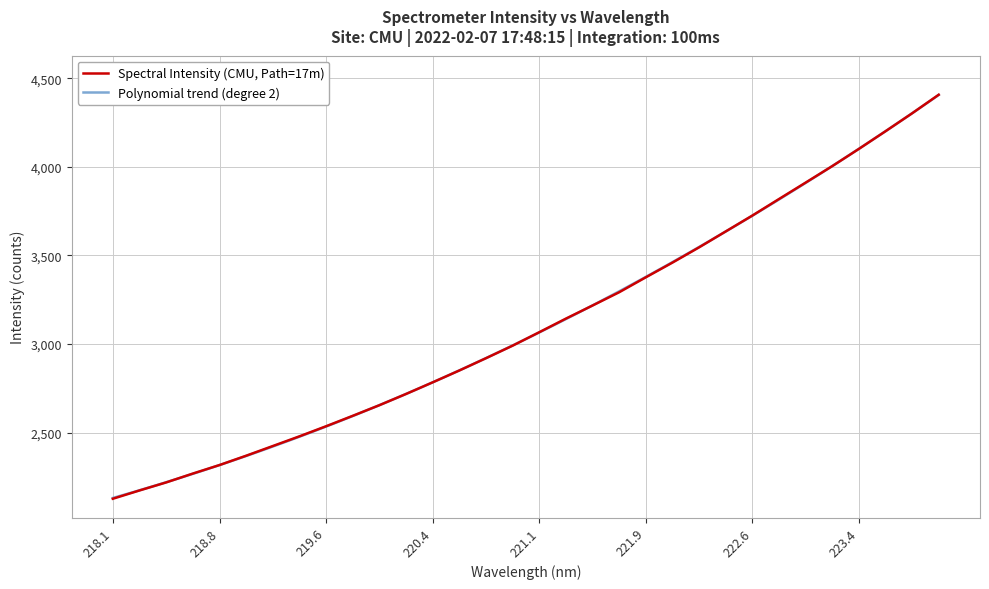

How many lines are shown in the chart?

1